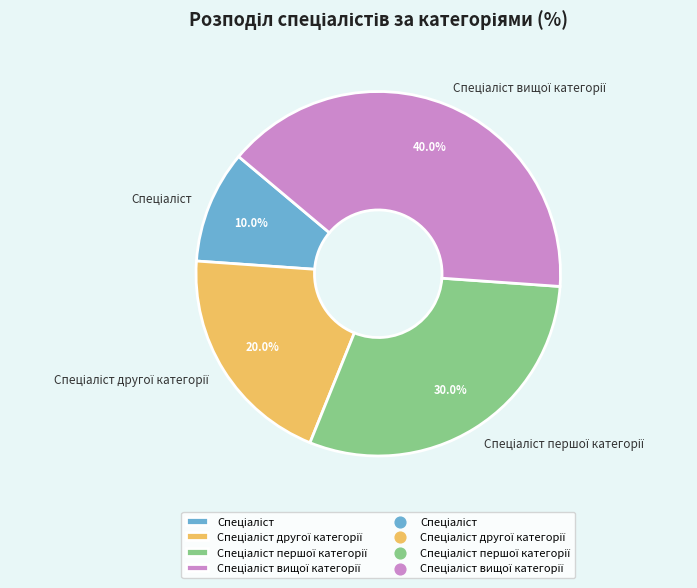

Is there a majority slice in this chart?

No